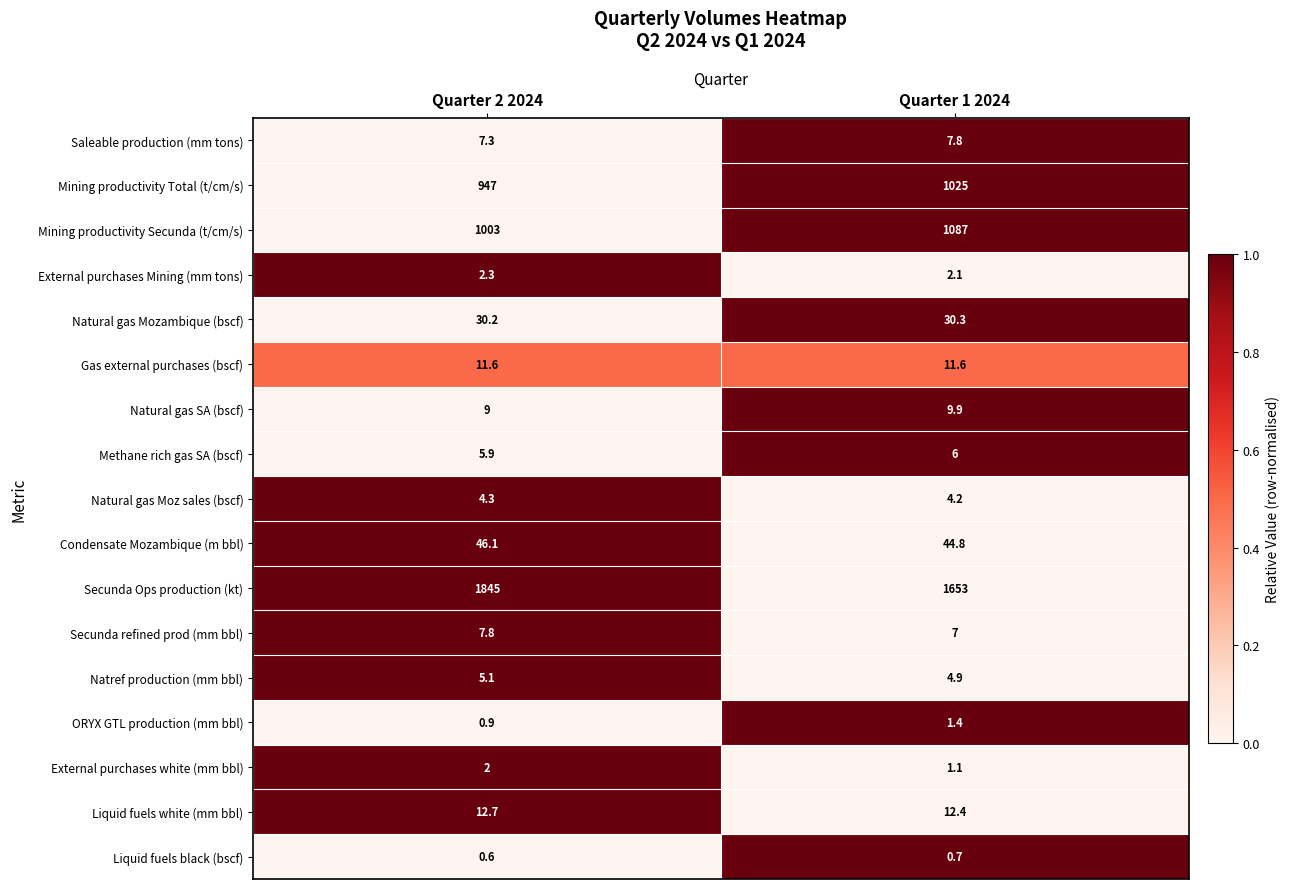

What value does the Gas external purchases (bscf) series have at Quarter 1 2024?

0.5